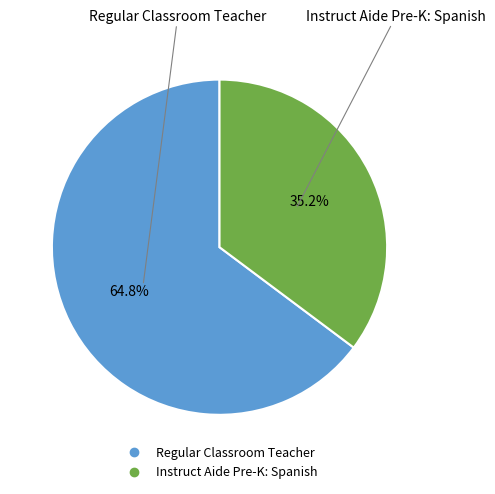

Which has a higher value, Regular Classroom Teacher or Instruct Aide Pre-K: Spanish?

Regular Classroom Teacher